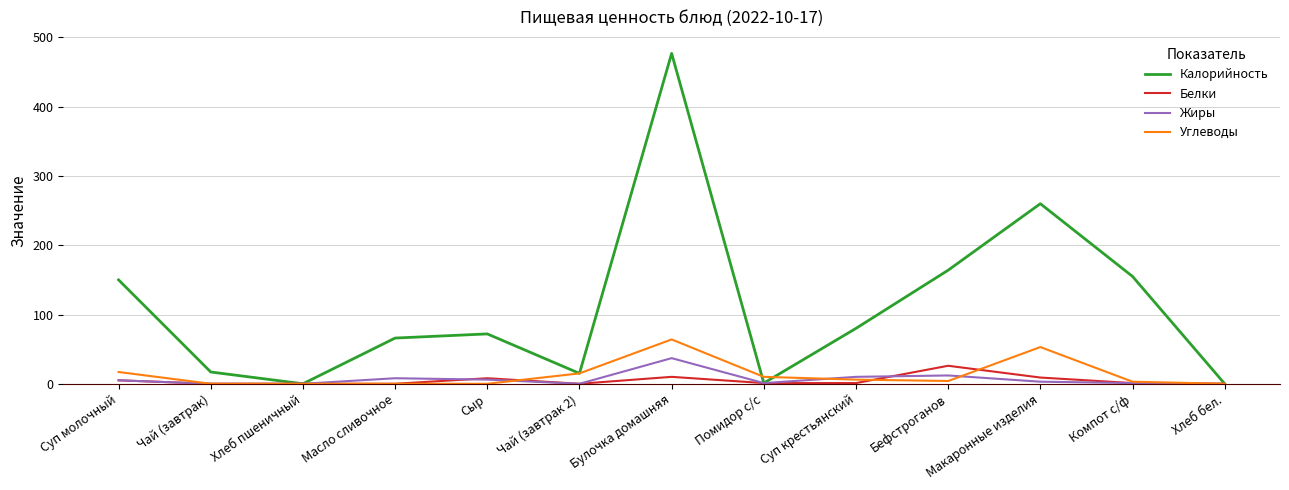

What is the total value across all series at Чай (завтрак 2)?

30